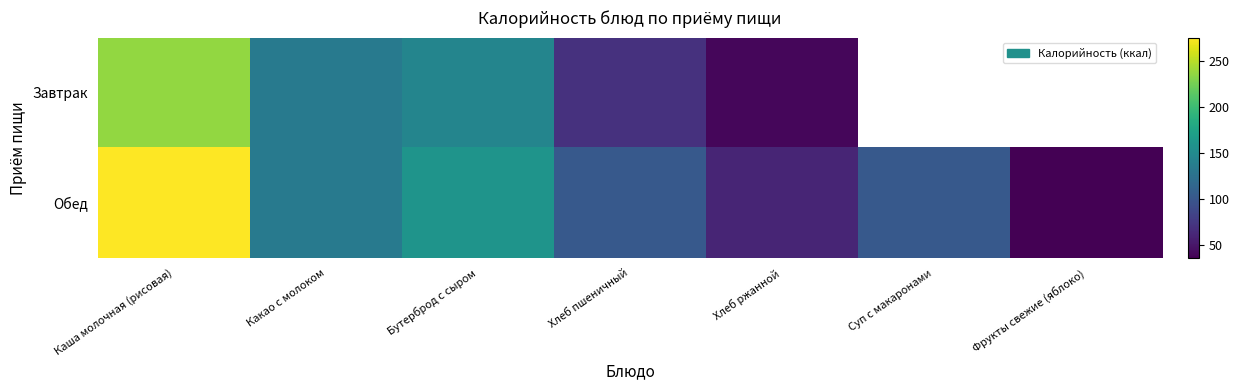

Which series has the widest spread of values?

Обед